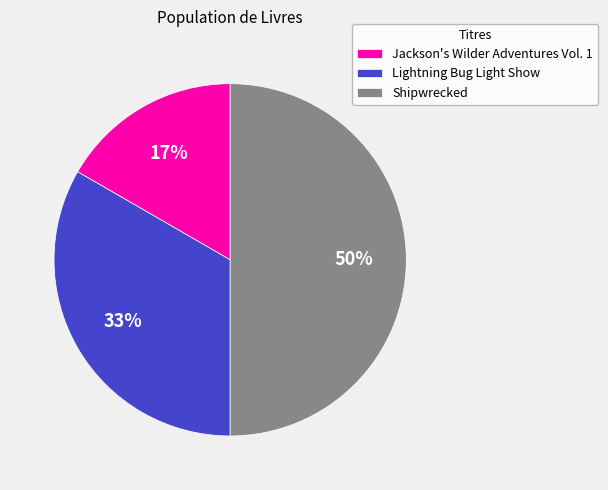

The Lightning Bug Light Show slice represents 40% of the pie. True or false?

False